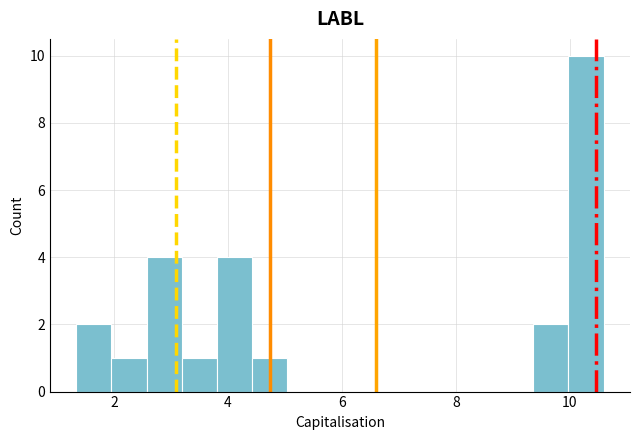

Read against the x-axis, roughly where is the centre of the tallest bar?

10.2